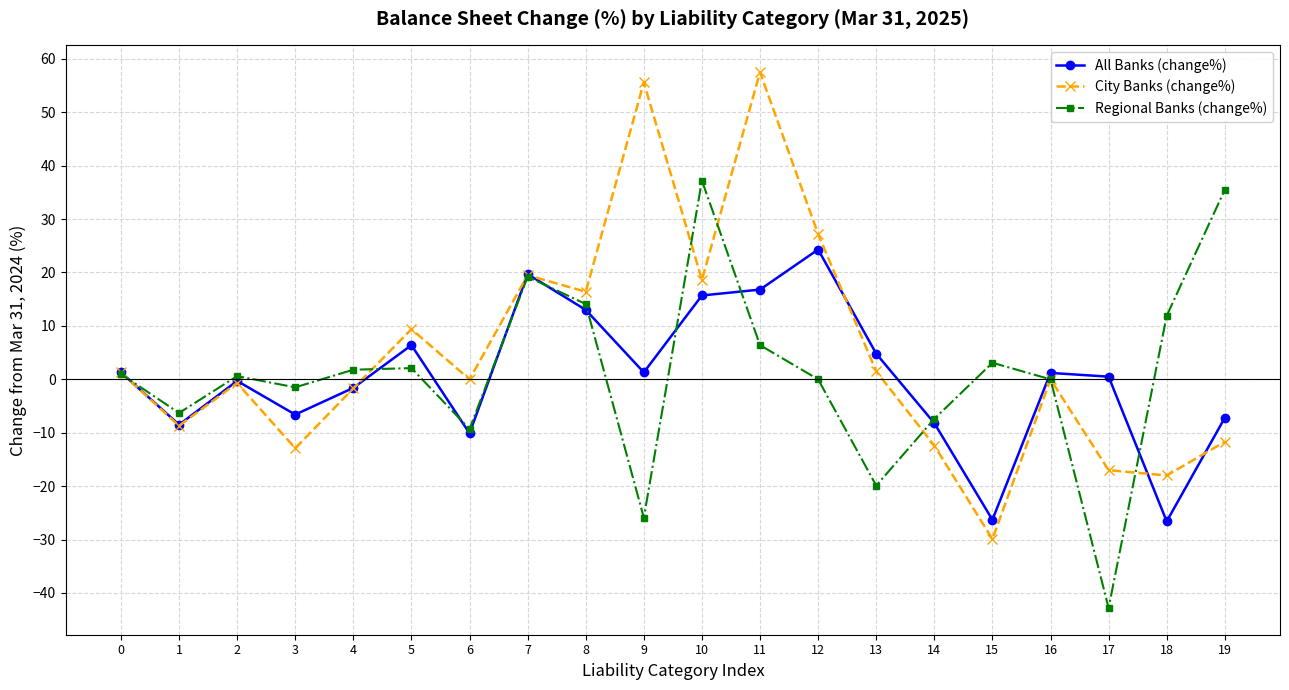

Which category has the lowest value across all series?

17